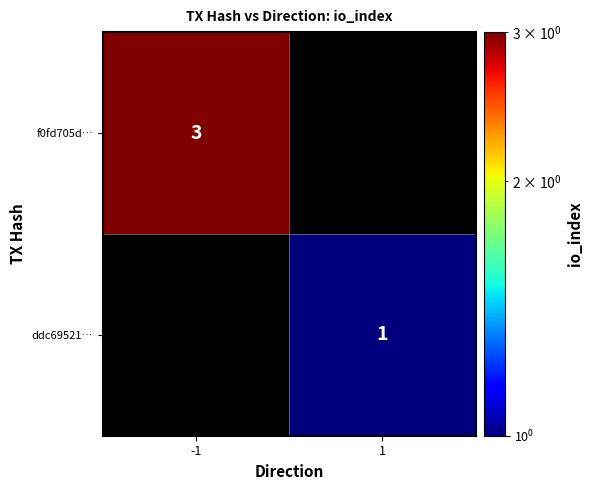

Is it true that f0fd705d… equals 3 at -1?

True